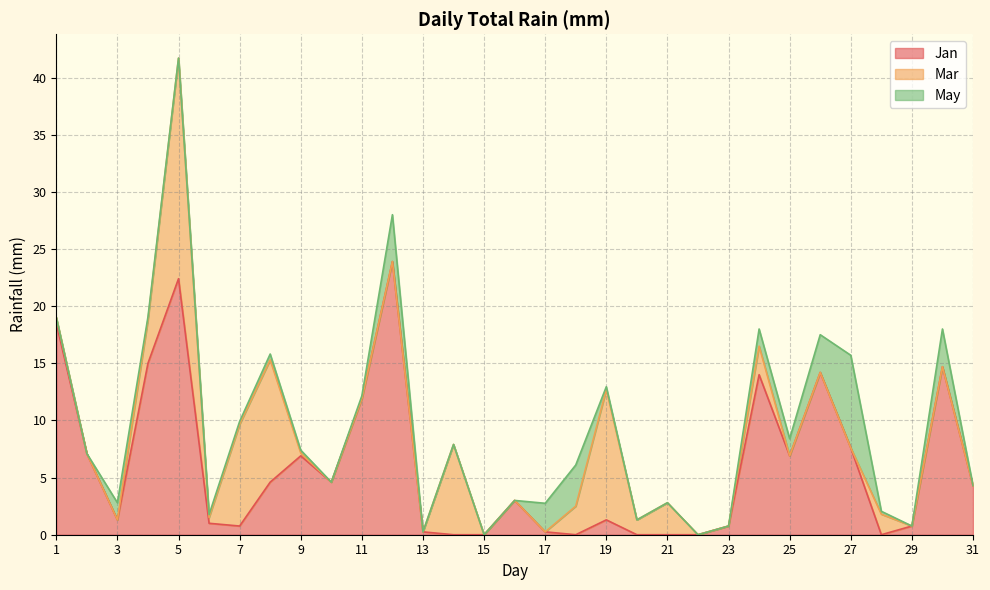

True or false: Jan has a value of 0.0 at 15.

True